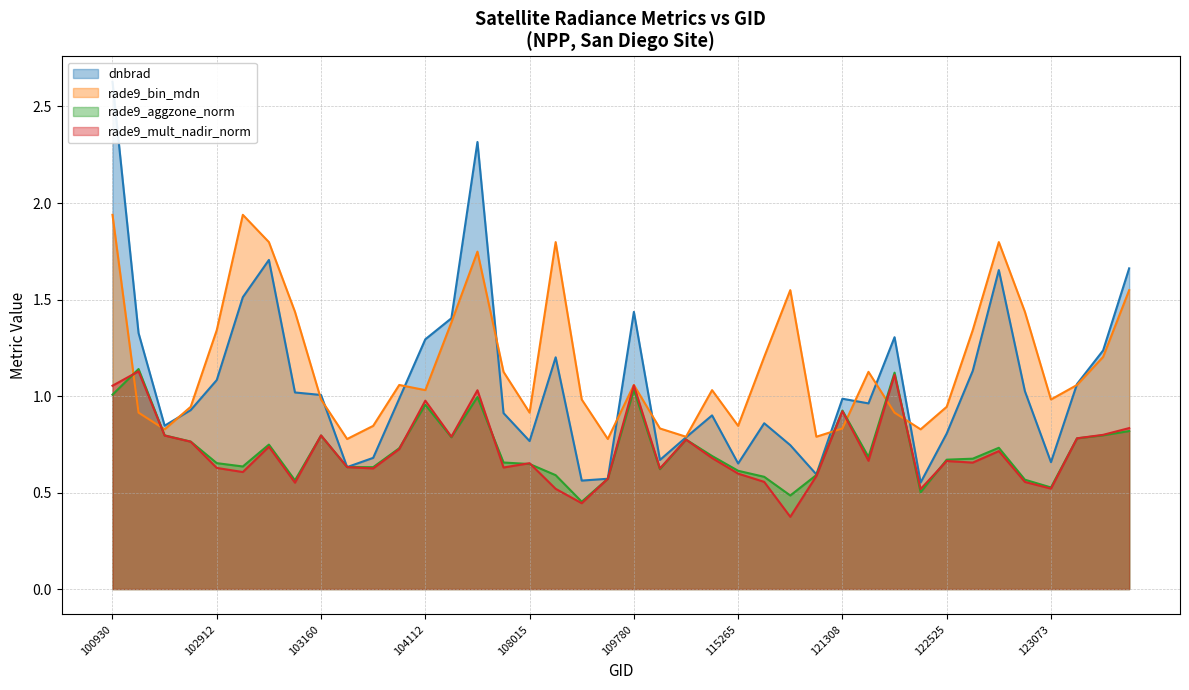

What is the sum of all rade9_bin_mdn values?

46.7